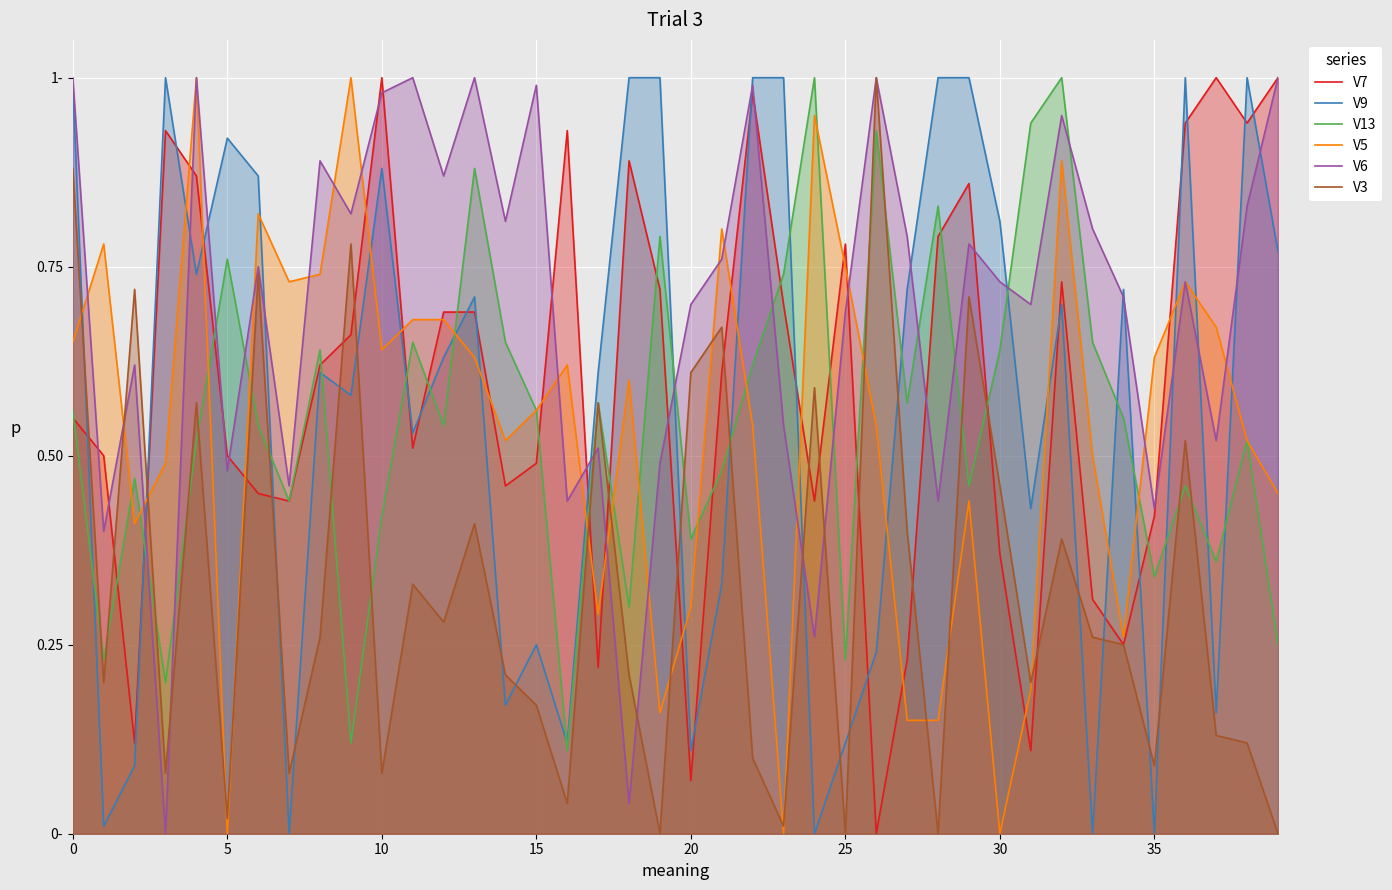

Which series has the largest range (max minus min)?

V7